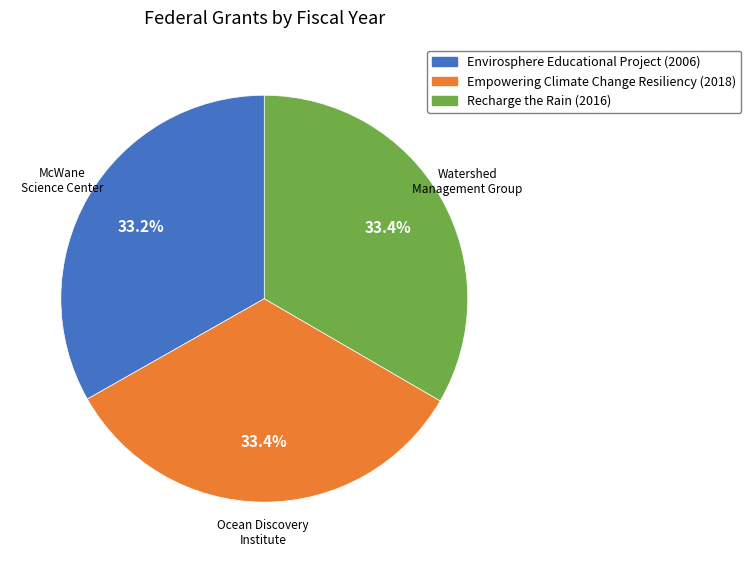

Is there a majority slice in this chart?

No